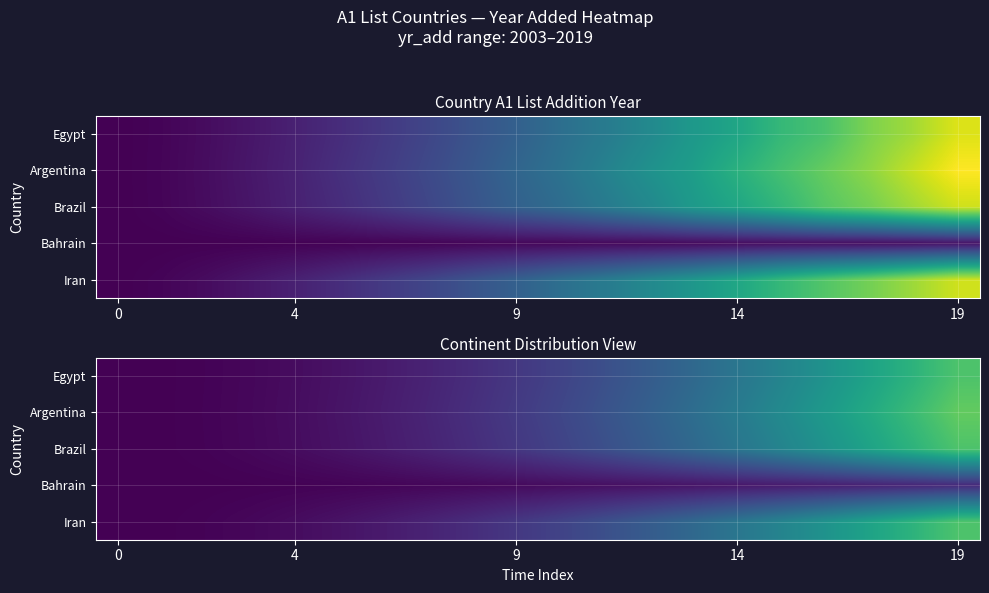

Between 0 and 17, which is larger?

17